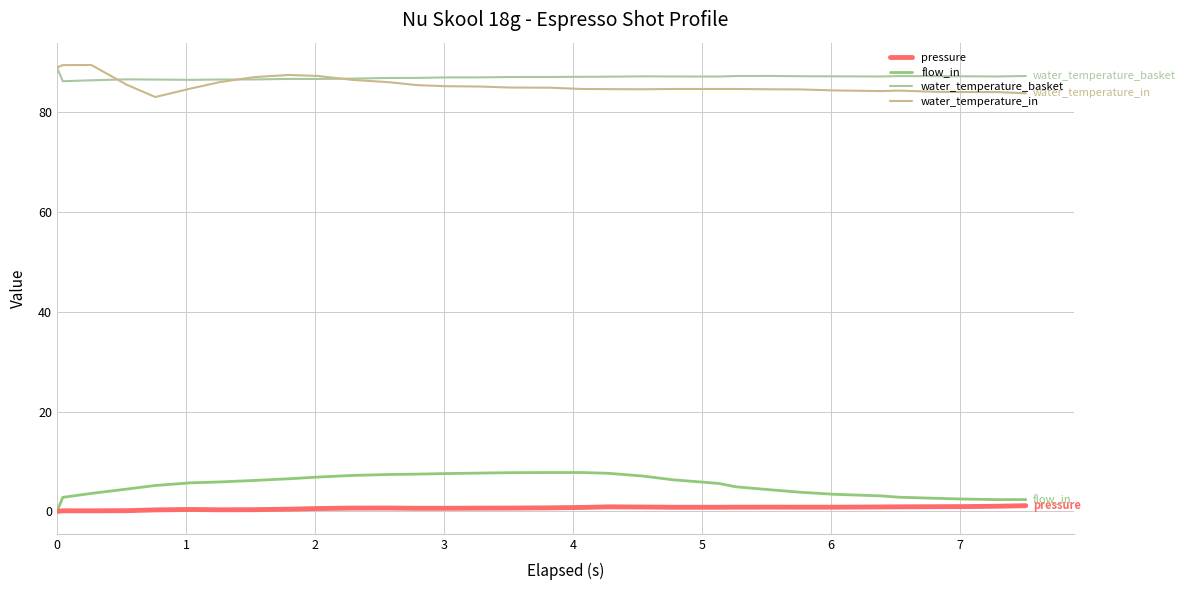

What is the maximum value shown in the chart?

89.5